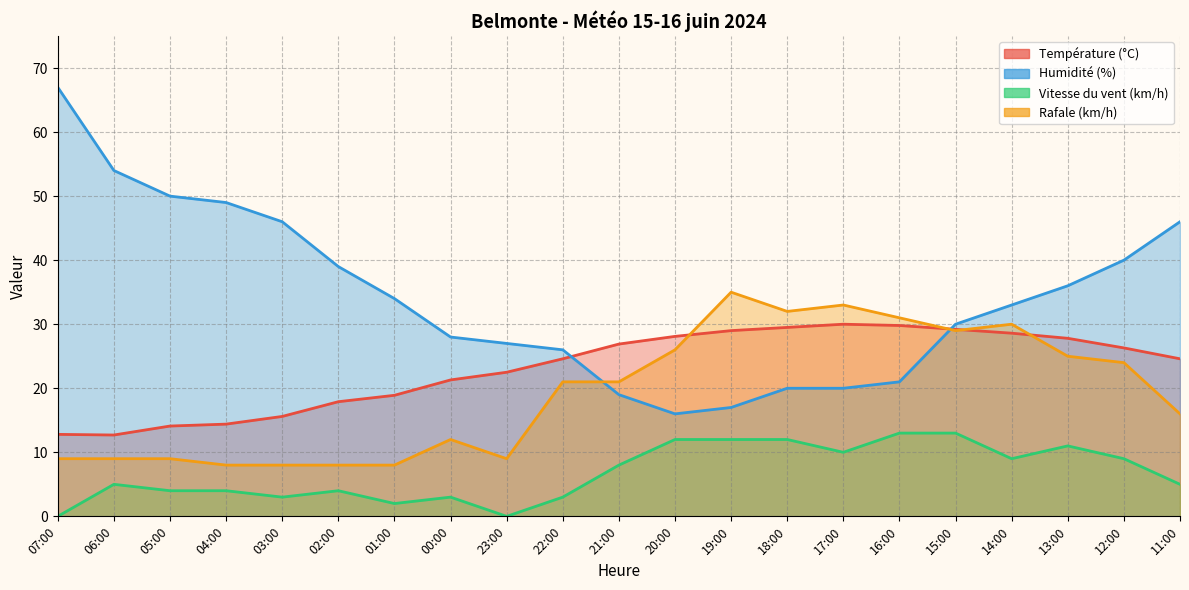

True or false: Vitesse du vent (km/h) and Humidité (%) cross at least once.

False